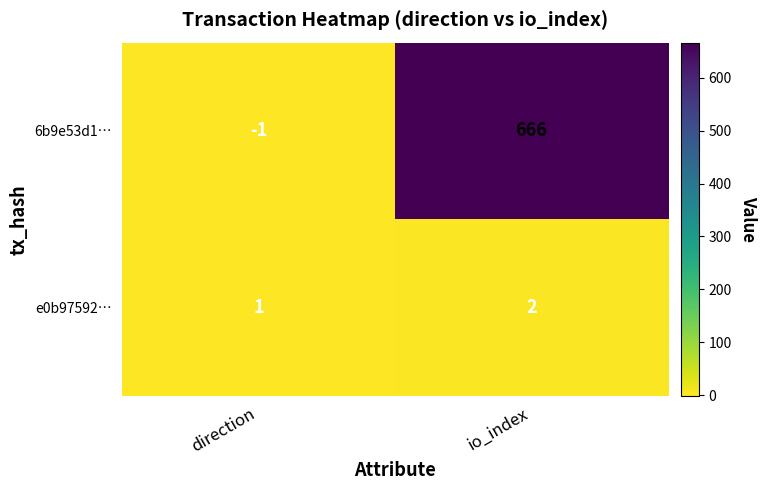

What is the smallest value displayed?

-1